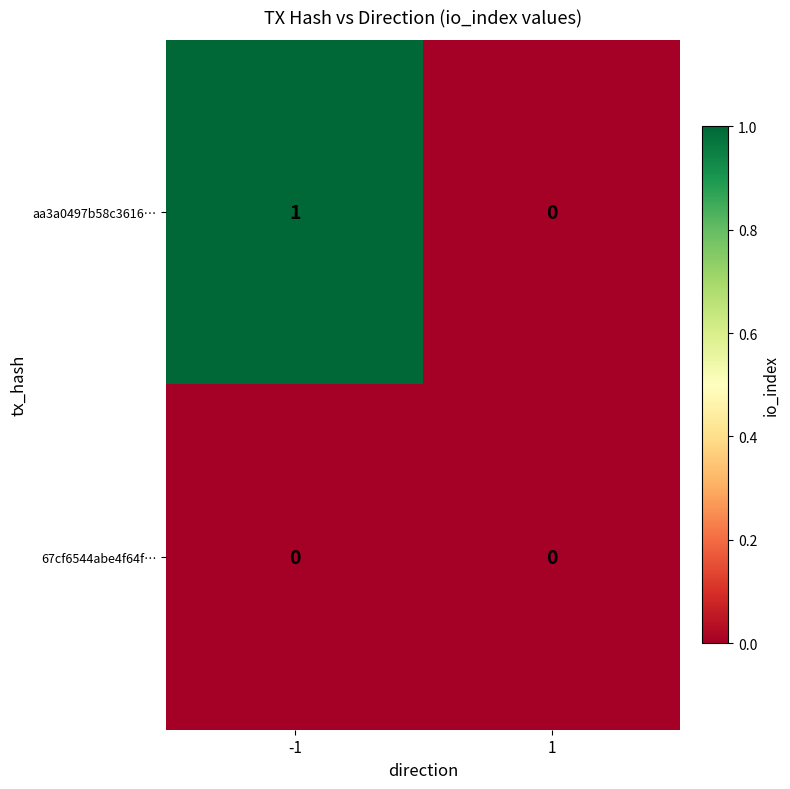

Rank the series by their maximum value, from lowest to highest.

67cf6544abe4f64f…, aa3a0497b58c3616…